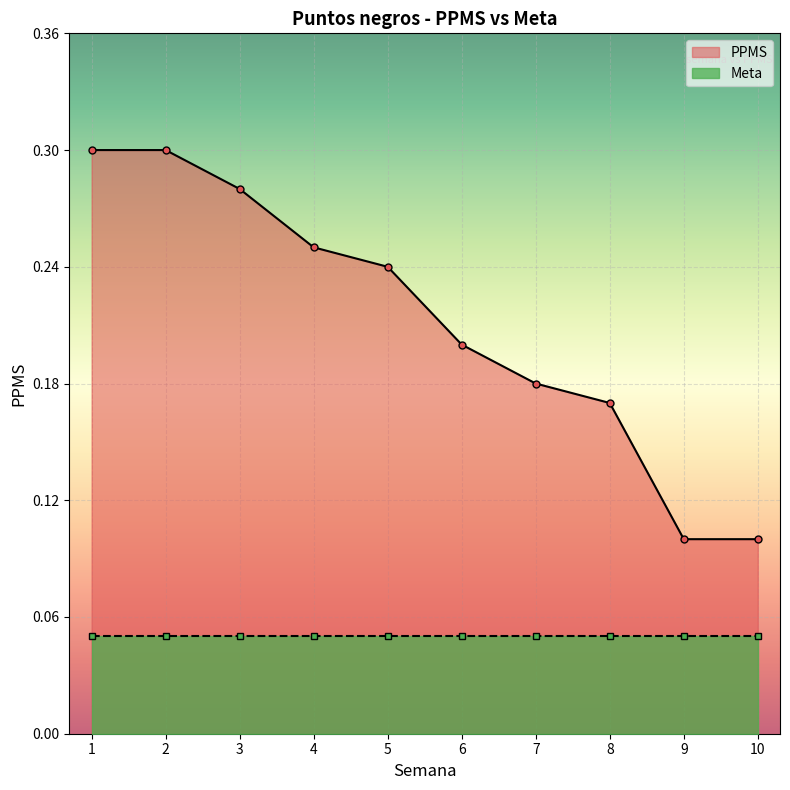

Rank the categories by value from lowest to highest.

9, 10, 8, 7, 6, 5, 4, 3, 1, 2